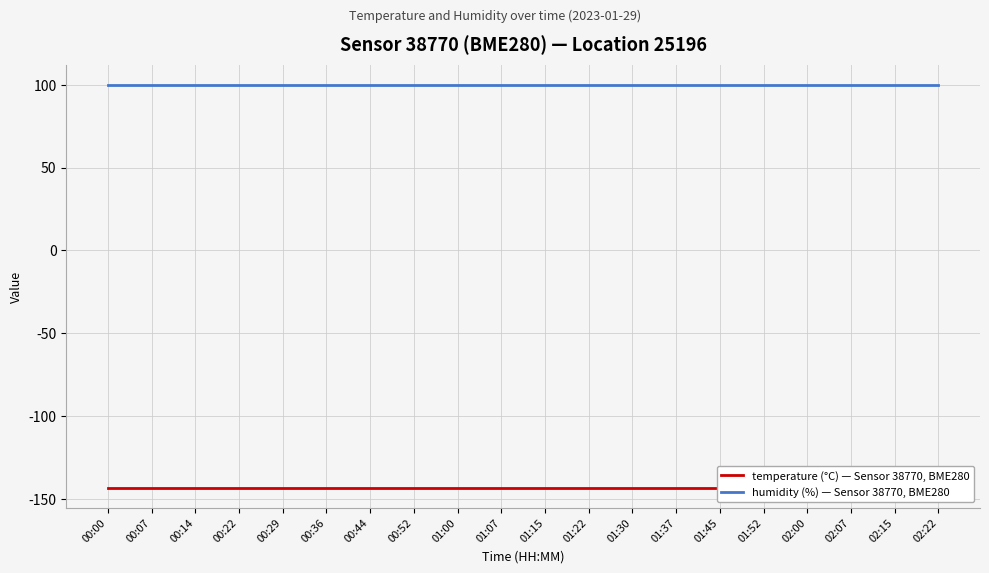

Which category has the lowest value in the temperature (°C) — Sensor 38770, BME280 series?

00:00